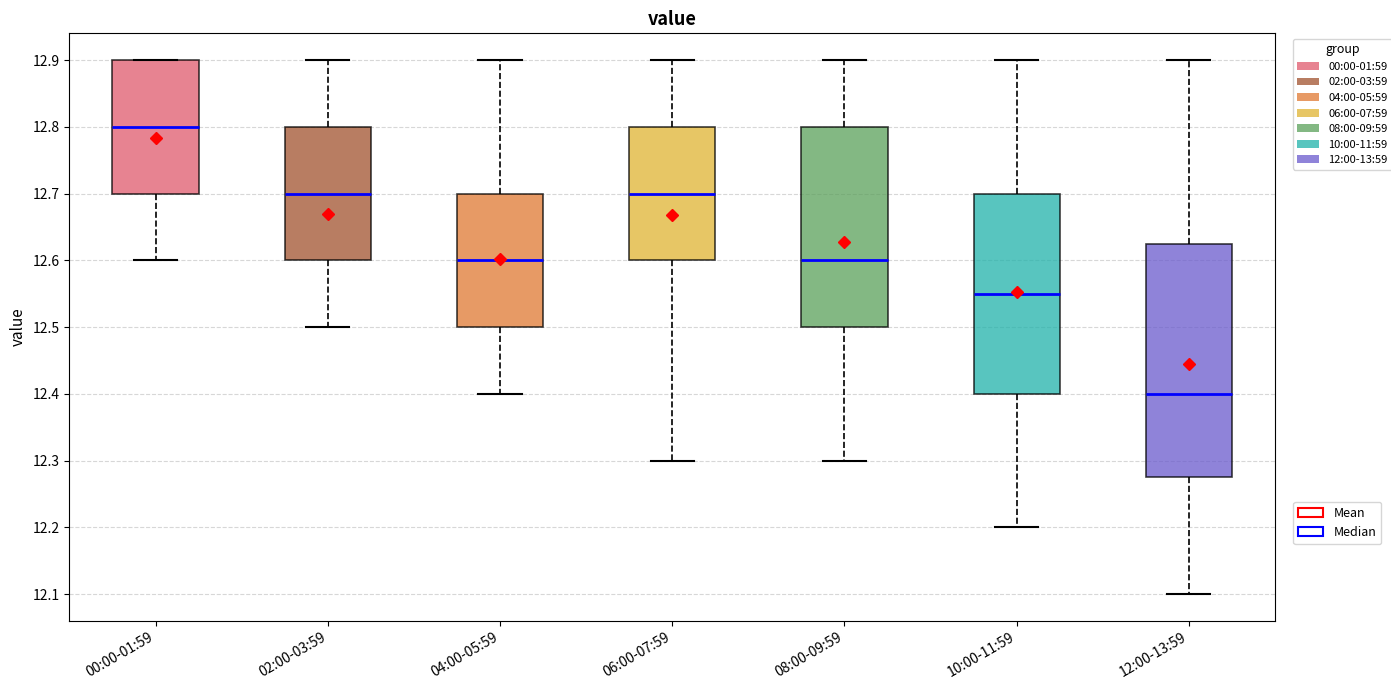

Reading left to right, transcribe this box plot: for each box, give where its median line is, the range the box spans, and where its two whiskers end, as read against the y-axis. The values are not printed on the chart, so give them approximately, as read against the axis.

00:00-01:59: median 12.80, box 12.70 to 12.90, whiskers 12.60 to 12.90
02:00-03:59: median 12.70, box 12.60 to 12.80, whiskers 12.50 to 12.90
04:00-05:59: median 12.60, box 12.50 to 12.70, whiskers 12.40 to 12.90
06:00-07:59: median 12.70, box 12.60 to 12.80, whiskers 12.30 to 12.90
08:00-09:59: median 12.60, box 12.50 to 12.80, whiskers 12.30 to 12.90
10:00-11:59: median 12.55, box 12.40 to 12.70, whiskers 12.20 to 12.90
12:00-13:59: median 12.40, box 12.28 to 12.63, whiskers 12.10 to 12.90